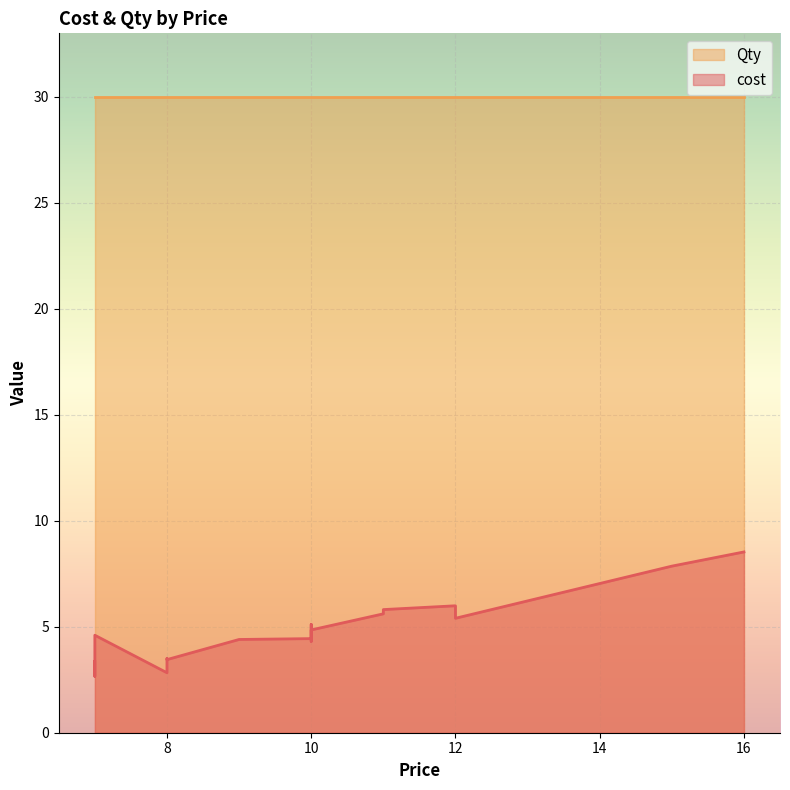

What is the average value of the Qty series?

30.0